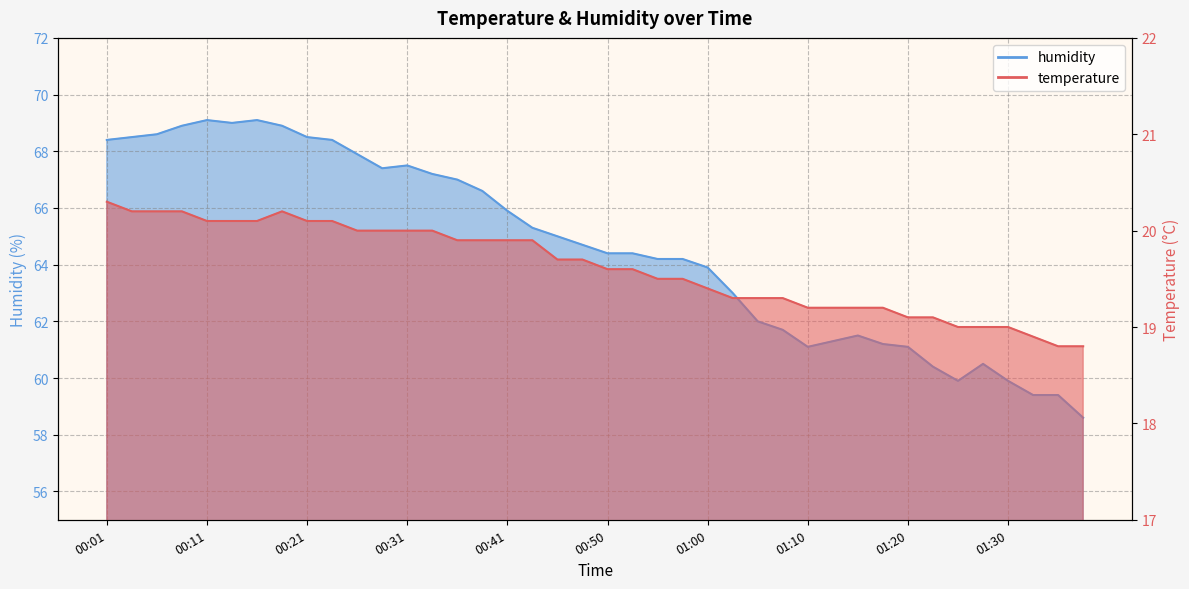

What value does the humidity series have at 01:03?

63.0